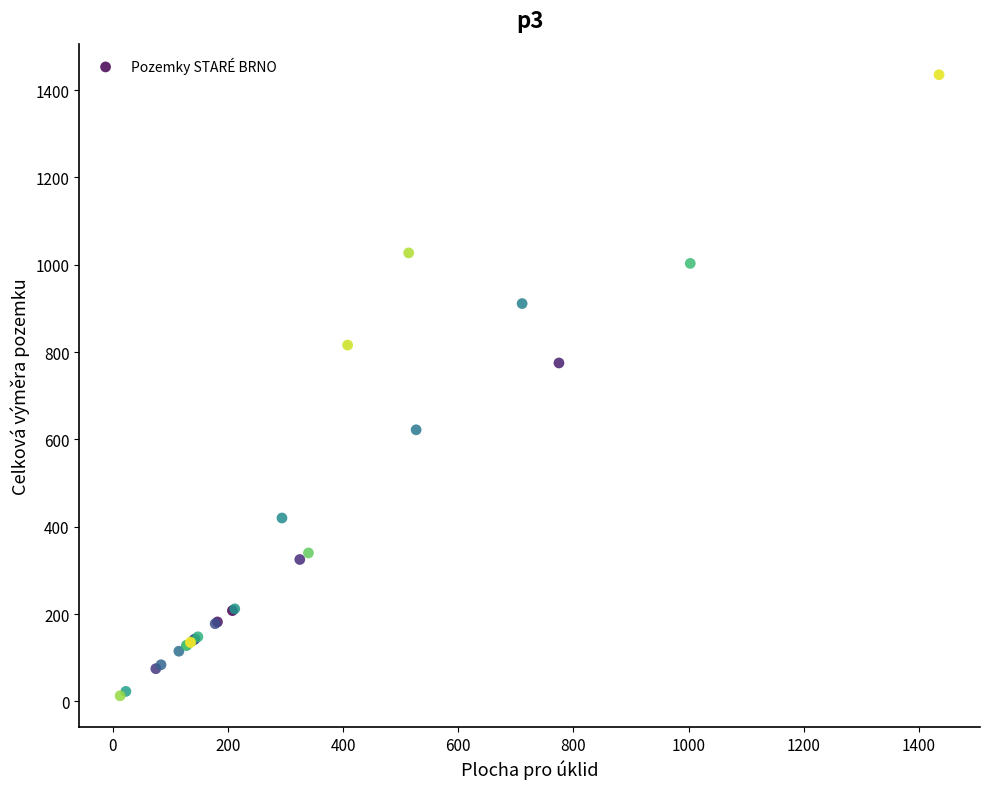

What Y value in the scatter plot is closest to 724?

775